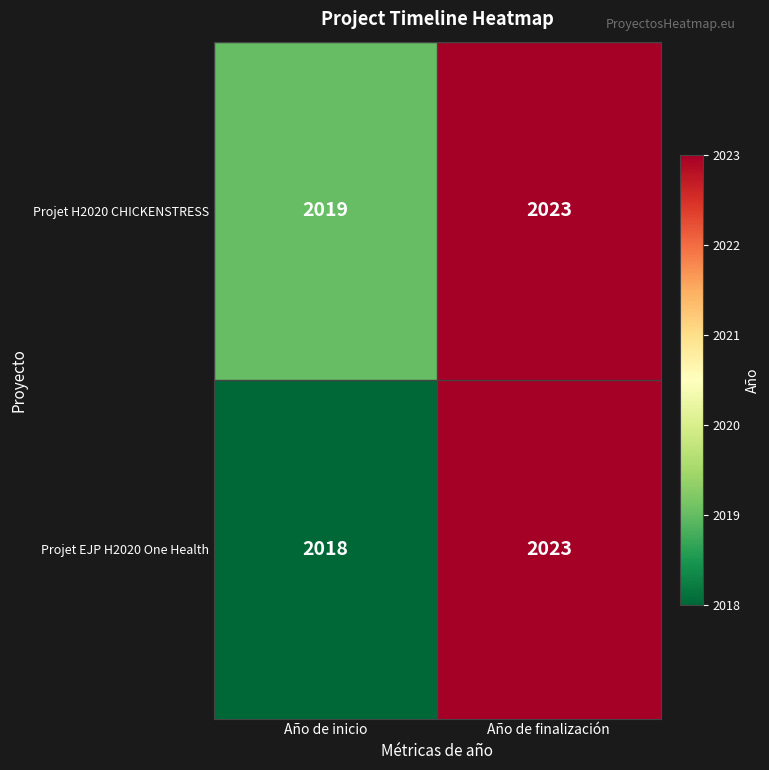

Reading left to right, extract all data points from this chart.

Projet H2020 CHICKENSTRESS: Año de inicio=2019	Año de finalización=2023
Projet EJP H2020 One Health: Año de inicio=2018	Año de finalización=2023